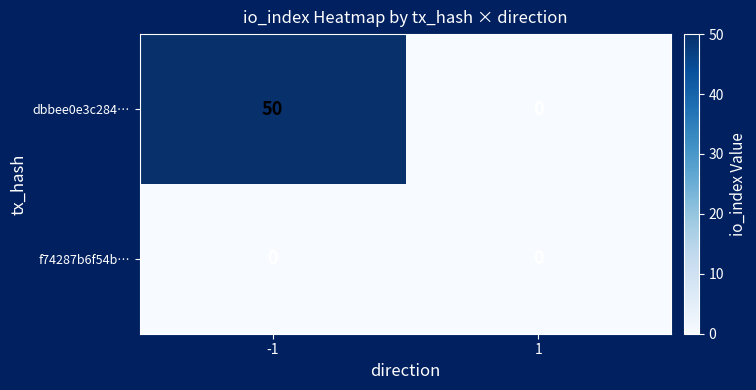

List the series in order of their peak value, lowest first.

f74287b6f54b…, dbbee0e3c284…